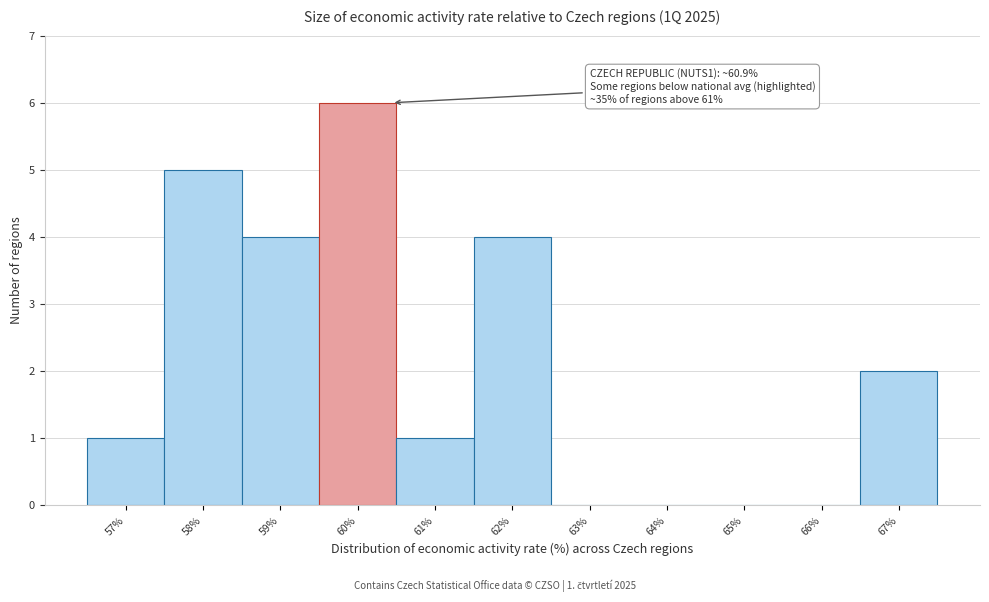

Reading left to right, transcribe all the data shown in this chart.

57%=1	58%=5	59%=4	60%=6	61%=1	62%=4	63%=0	64%=0	65%=0	66%=0	67%=2